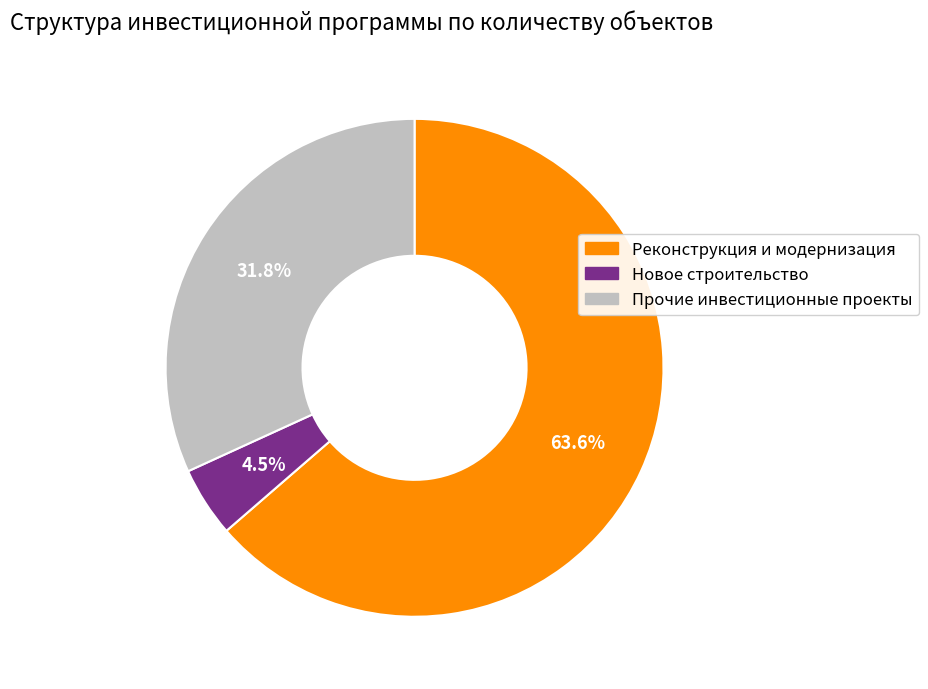

Does any single category account for the majority?

Yes